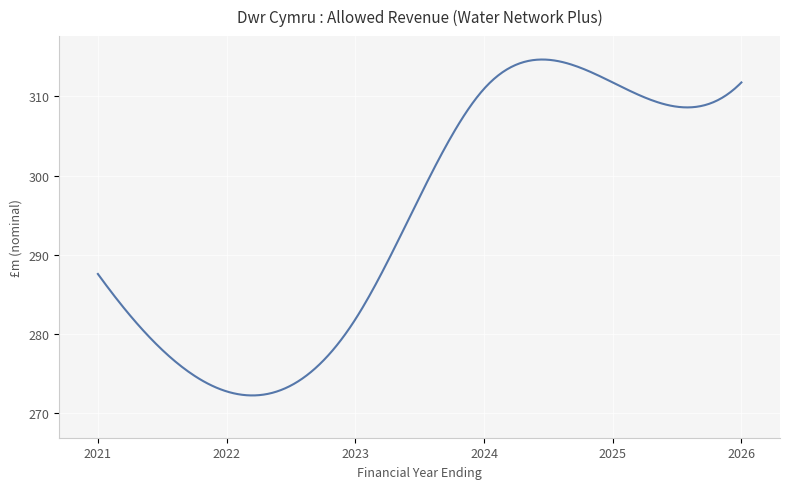

How many interior local valleys (lower than both neighbors) does the data have?

1